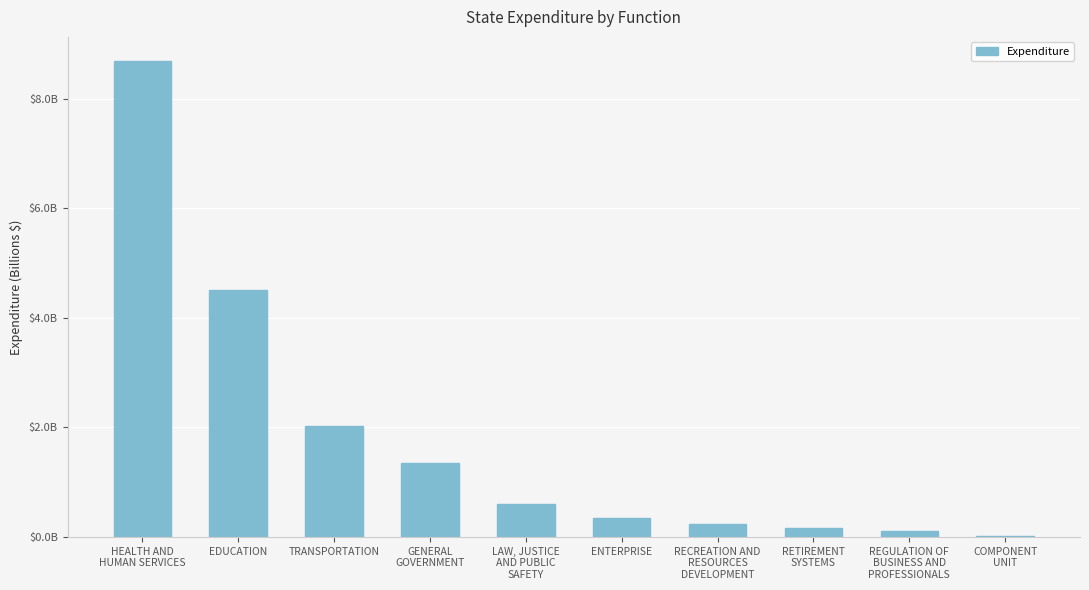

The value at REGULATION OF
BUSINESS AND
PROFESSIONALS is 114285727.0. True or false?

True